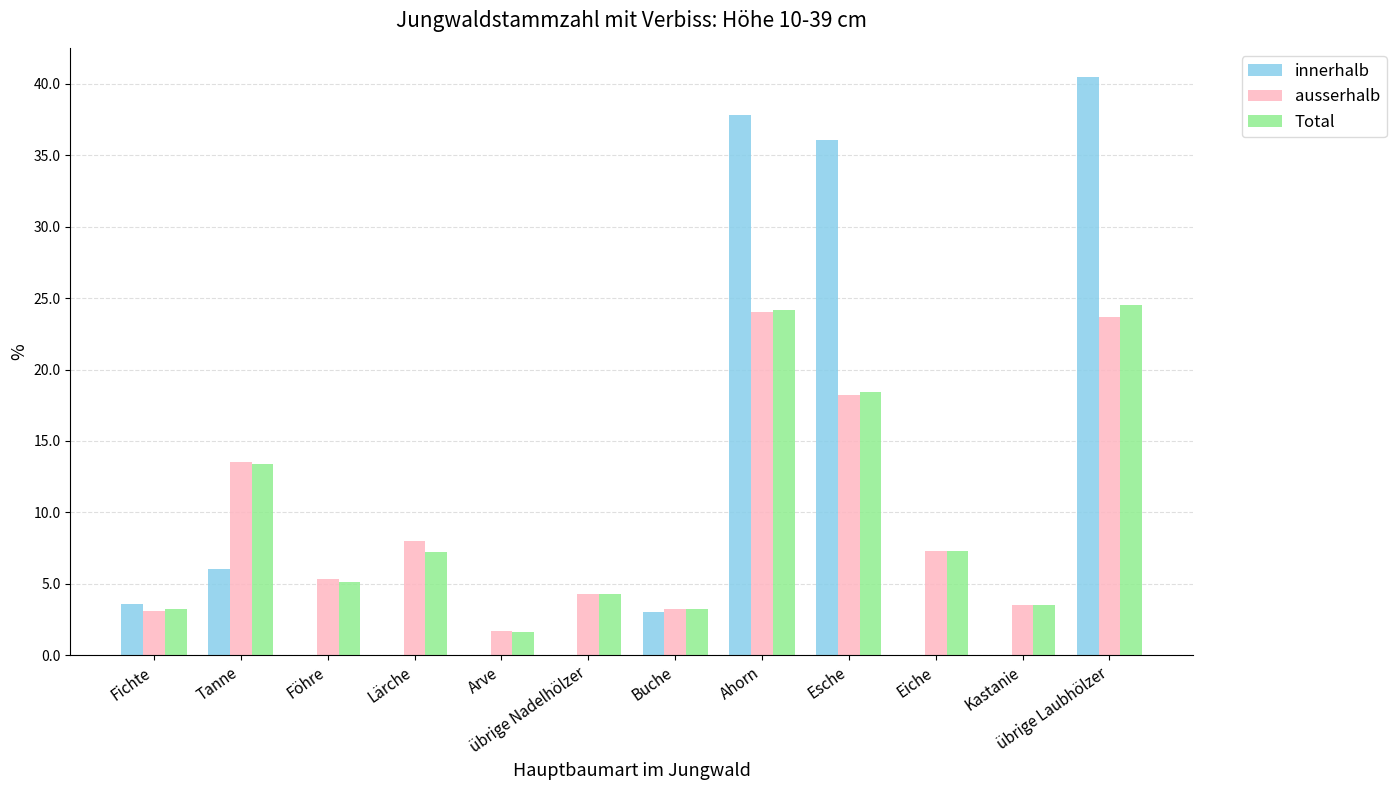

What is the sum of the ausserhalb values at Buche and Fichte?

6.3